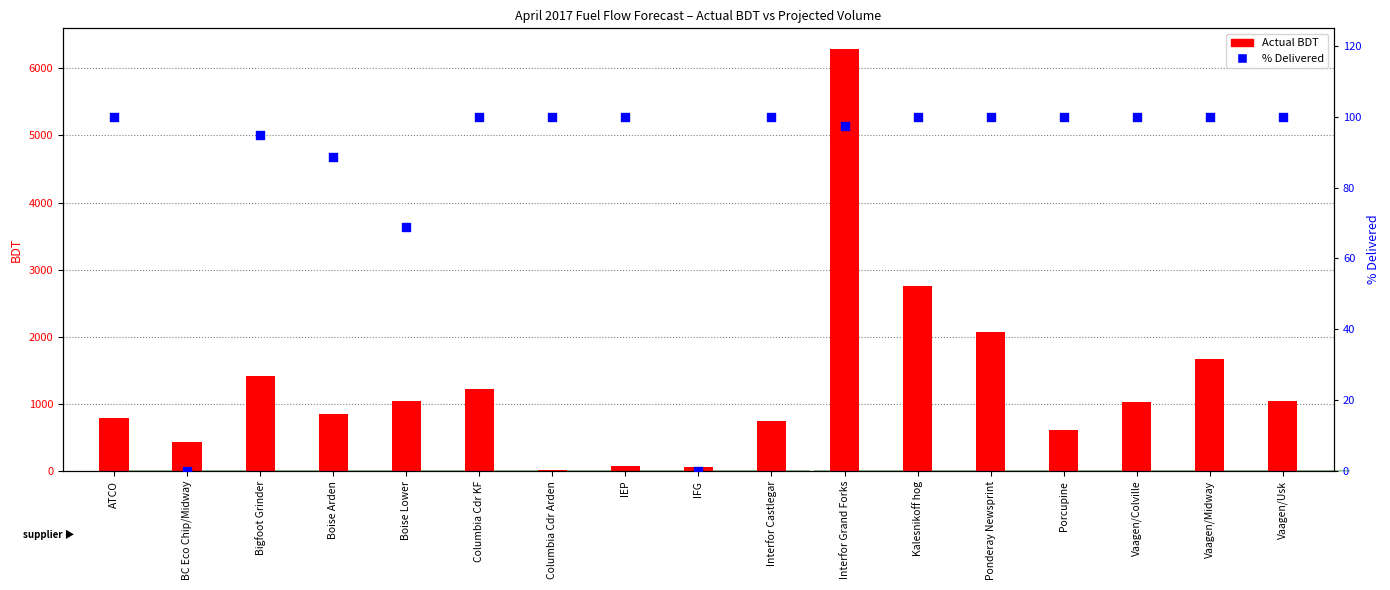

Which series has the largest total across all categories?

Actual BDT